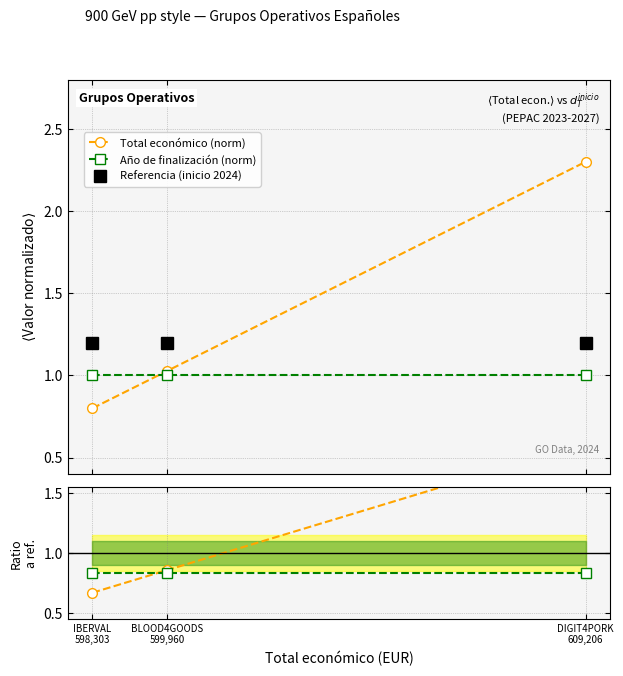

Does the chart display data point markers on the line(s)?

Yes